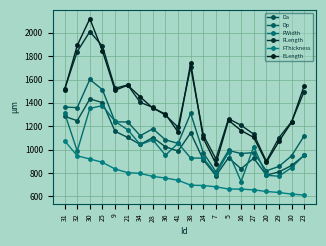

What is the value of the Dp point at the 20th from the left?

1116.9